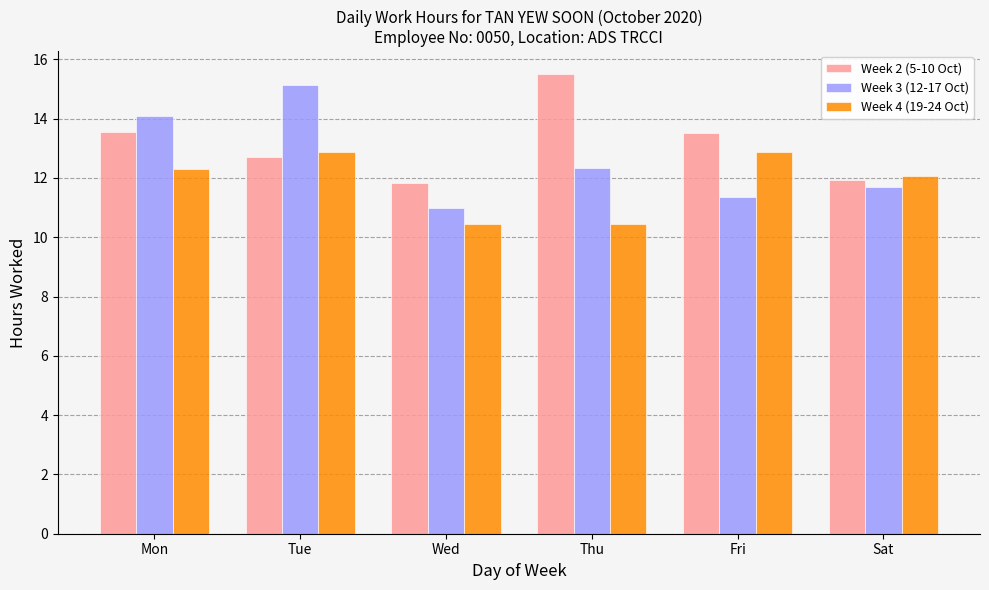

What is the sum of all Week 3 (12-17 Oct) values?

75.7